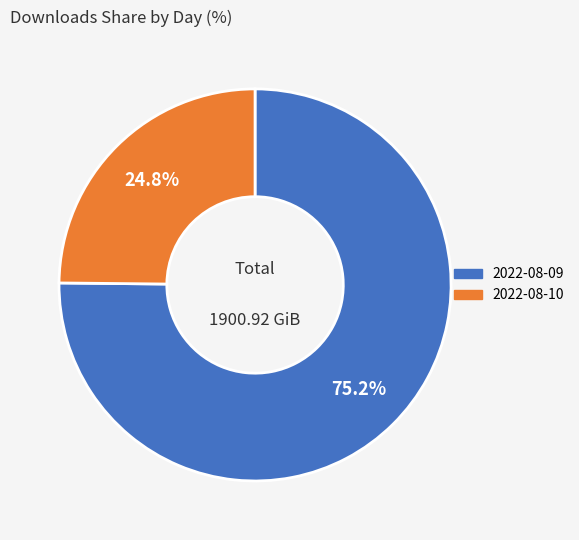

Does any single category account for the majority?

Yes